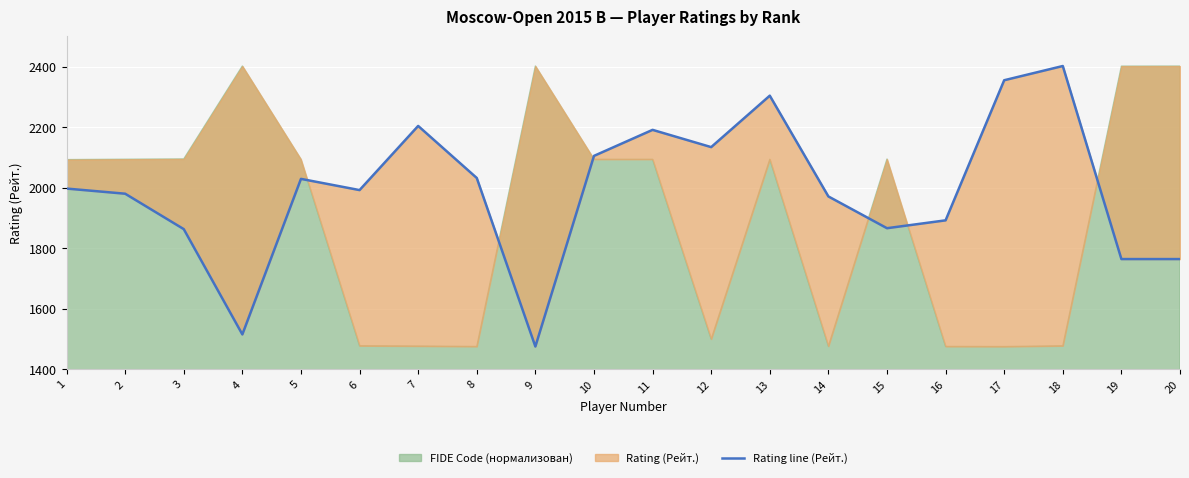

At which label does the data first exceed 1997?

5